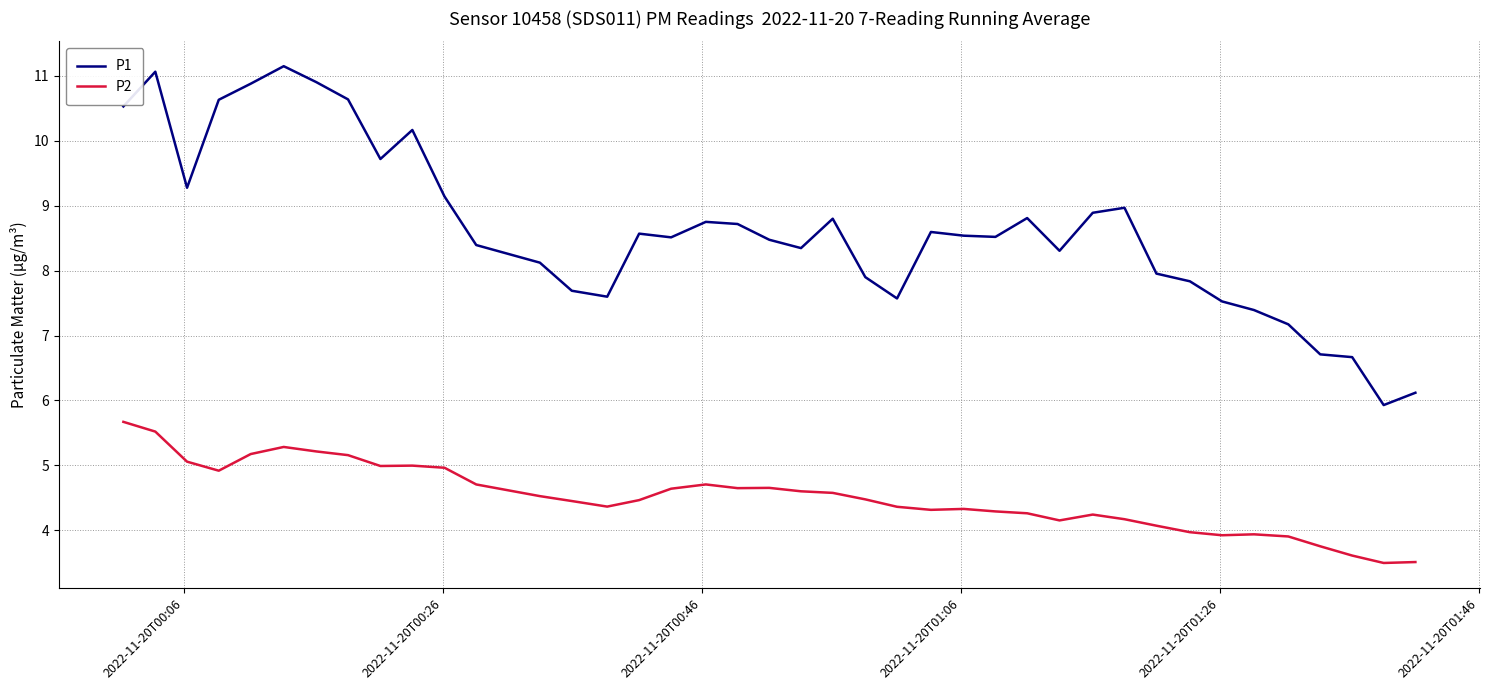

What is the highest value of the P2 series?

5.7